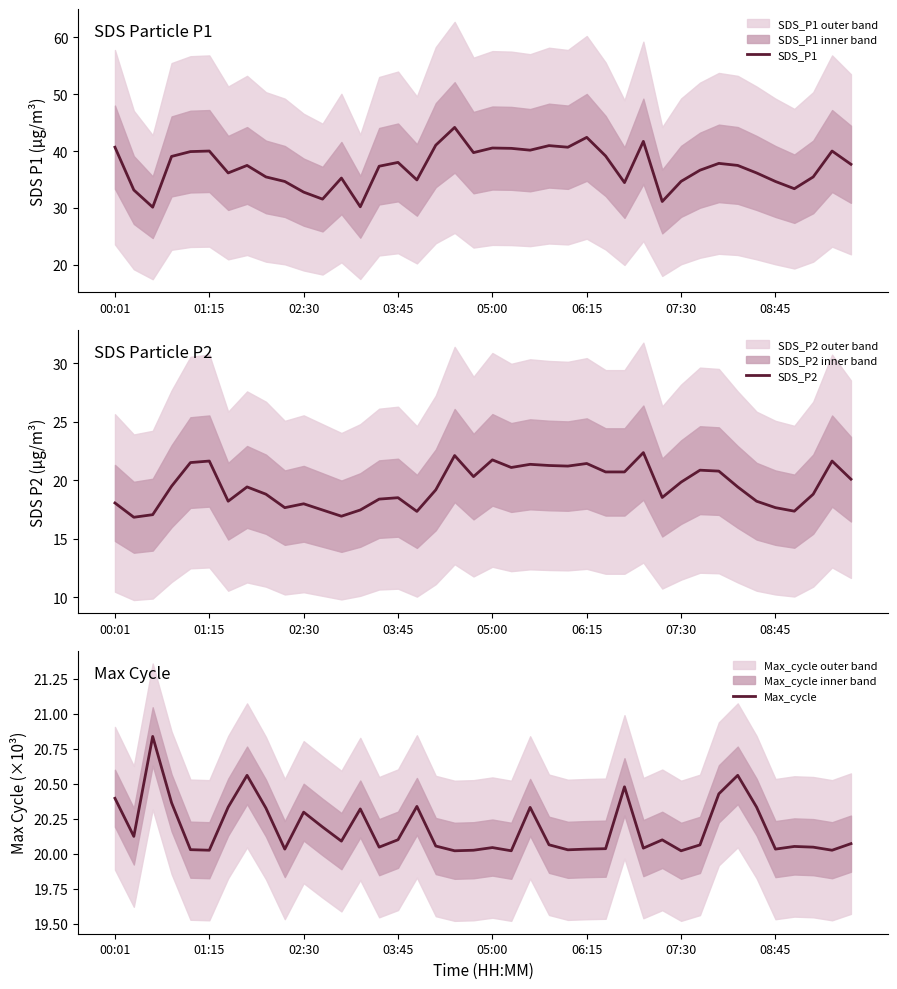

What is the minimum value for SDS_P2?

16.8